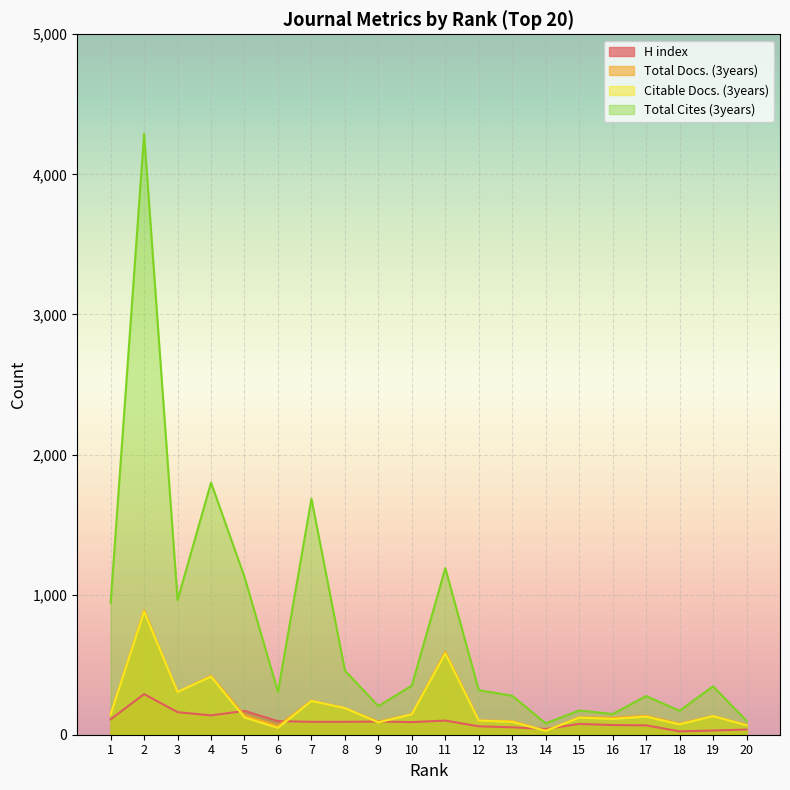

Is it true that Total Cites (3years) equals 1640 at 5?

False